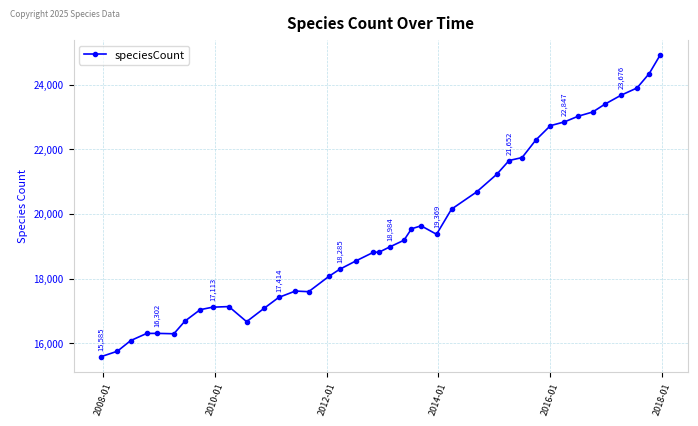

What is the difference between the maximum and minimum values?

9327